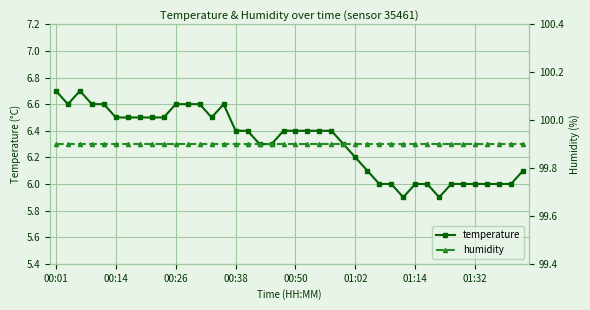

What is the highest value of the temperature series?

6.7